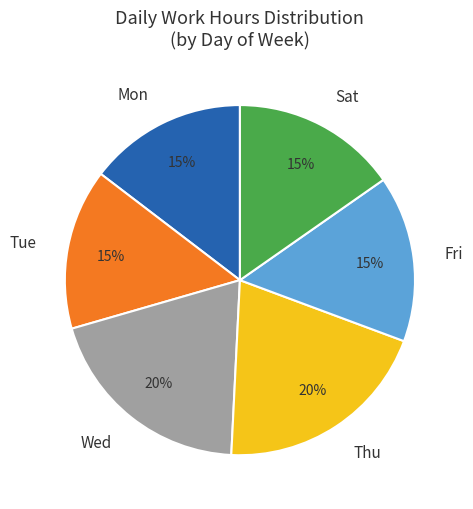

What percentage is the Wed slice, to the nearest percent?

20%